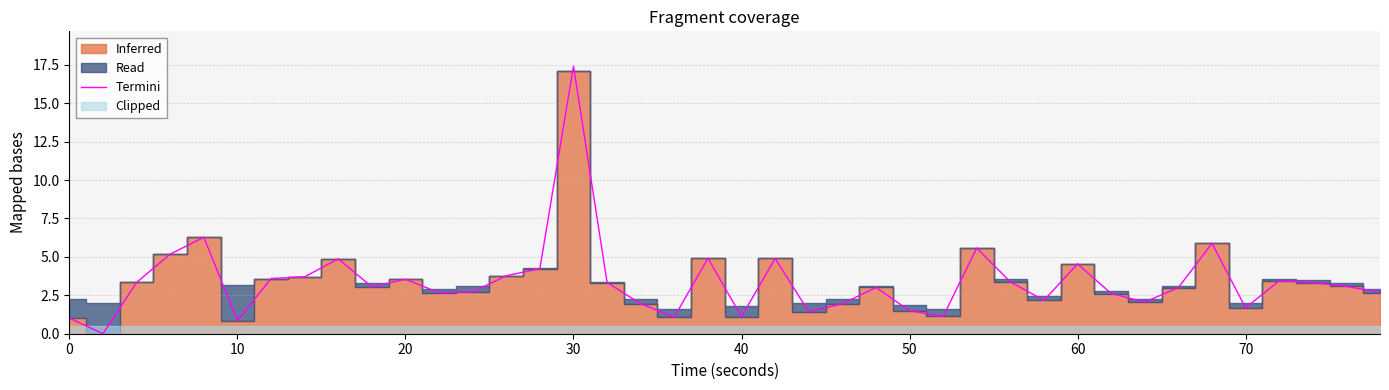

What is the value of the 36th point from the left?

1.7